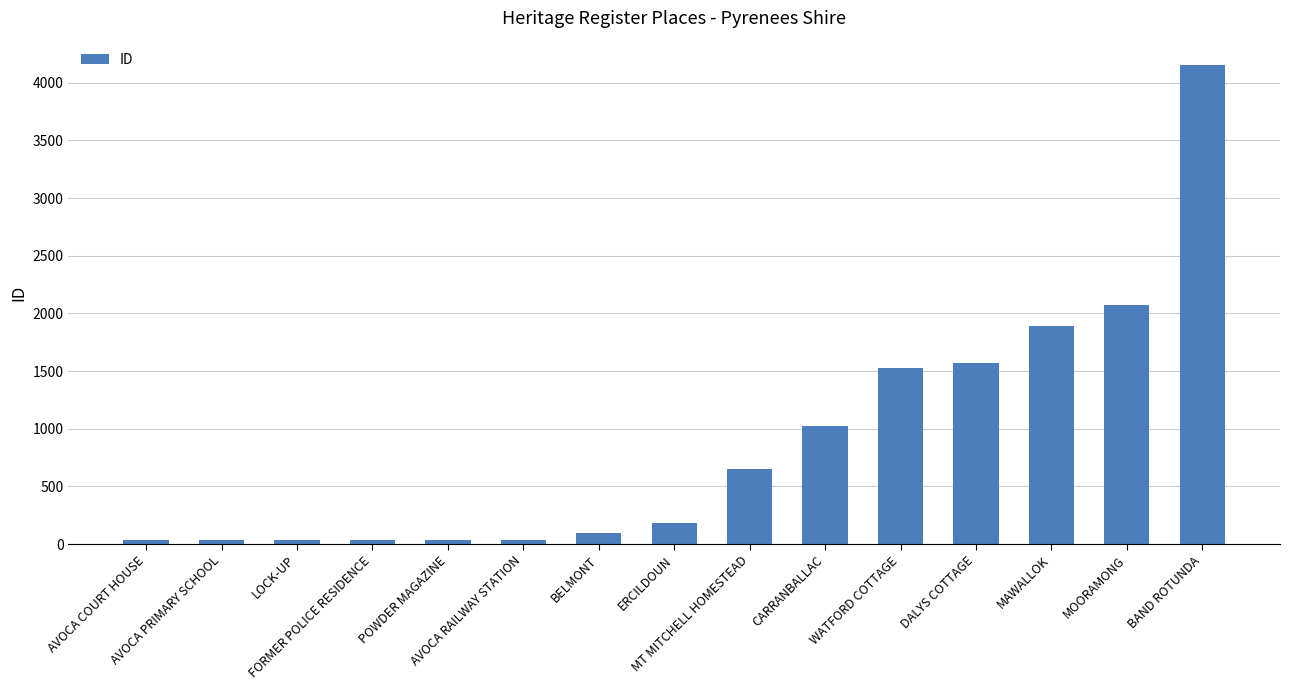

What is the sum of the values at LOCK-UP and BELMONT?

132